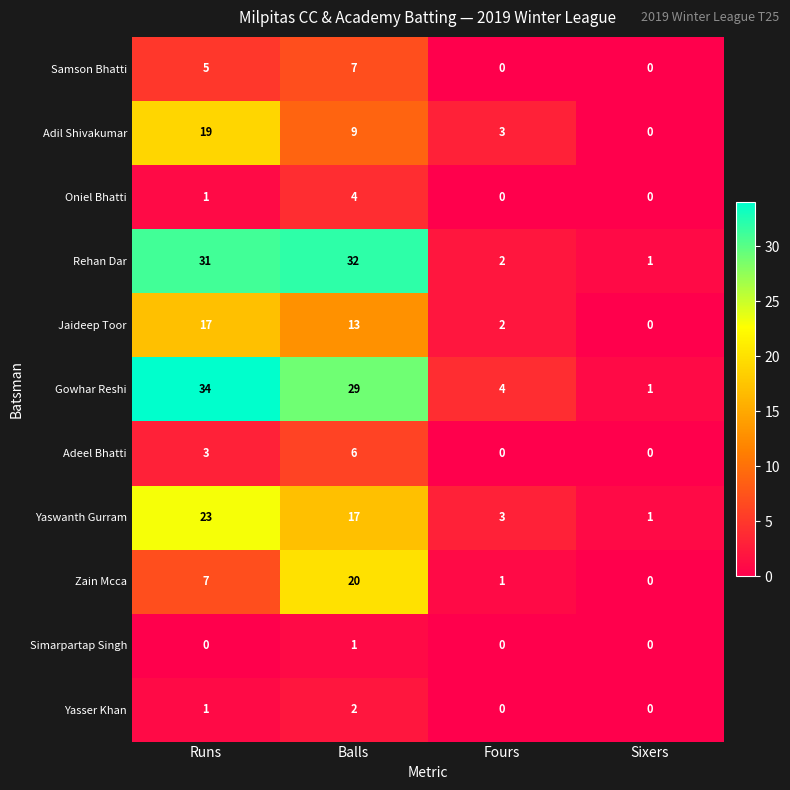

How many data points does each series have?

4